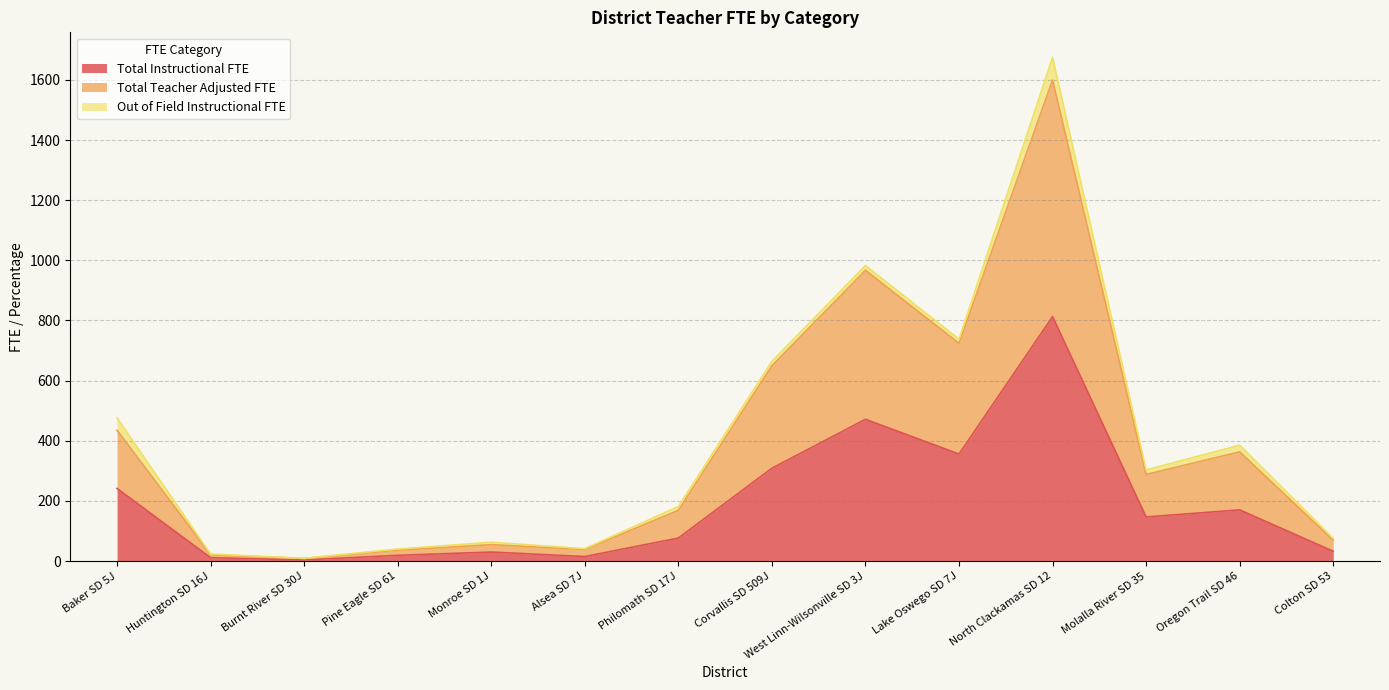

What position from the left is Corvallis SD 509J?

8